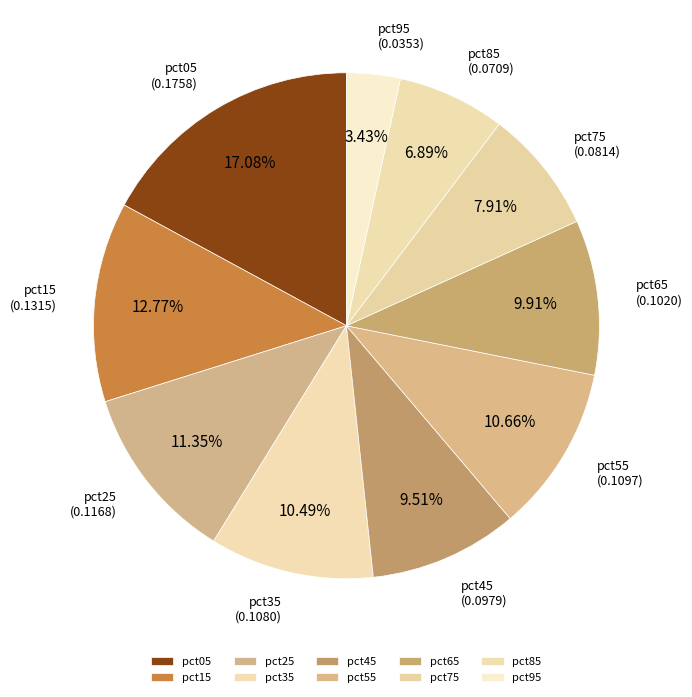

Is there any slice that represents more than half of the pie?

No